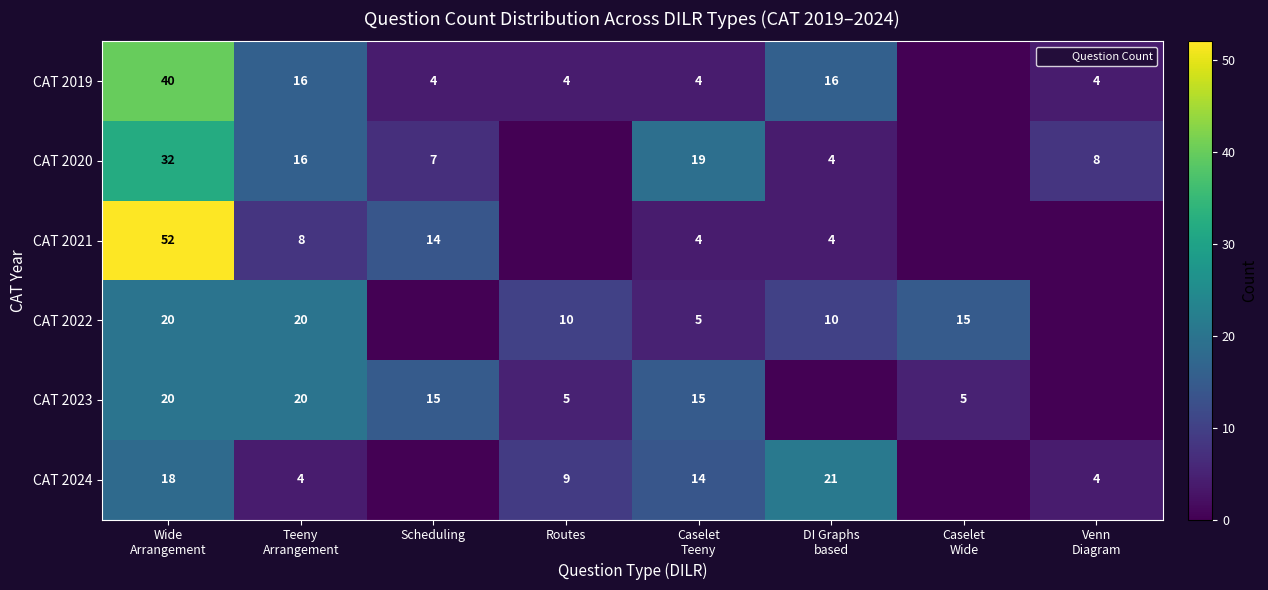

What is the spread (max minus min) of values at Teeny
Arrangement?

16